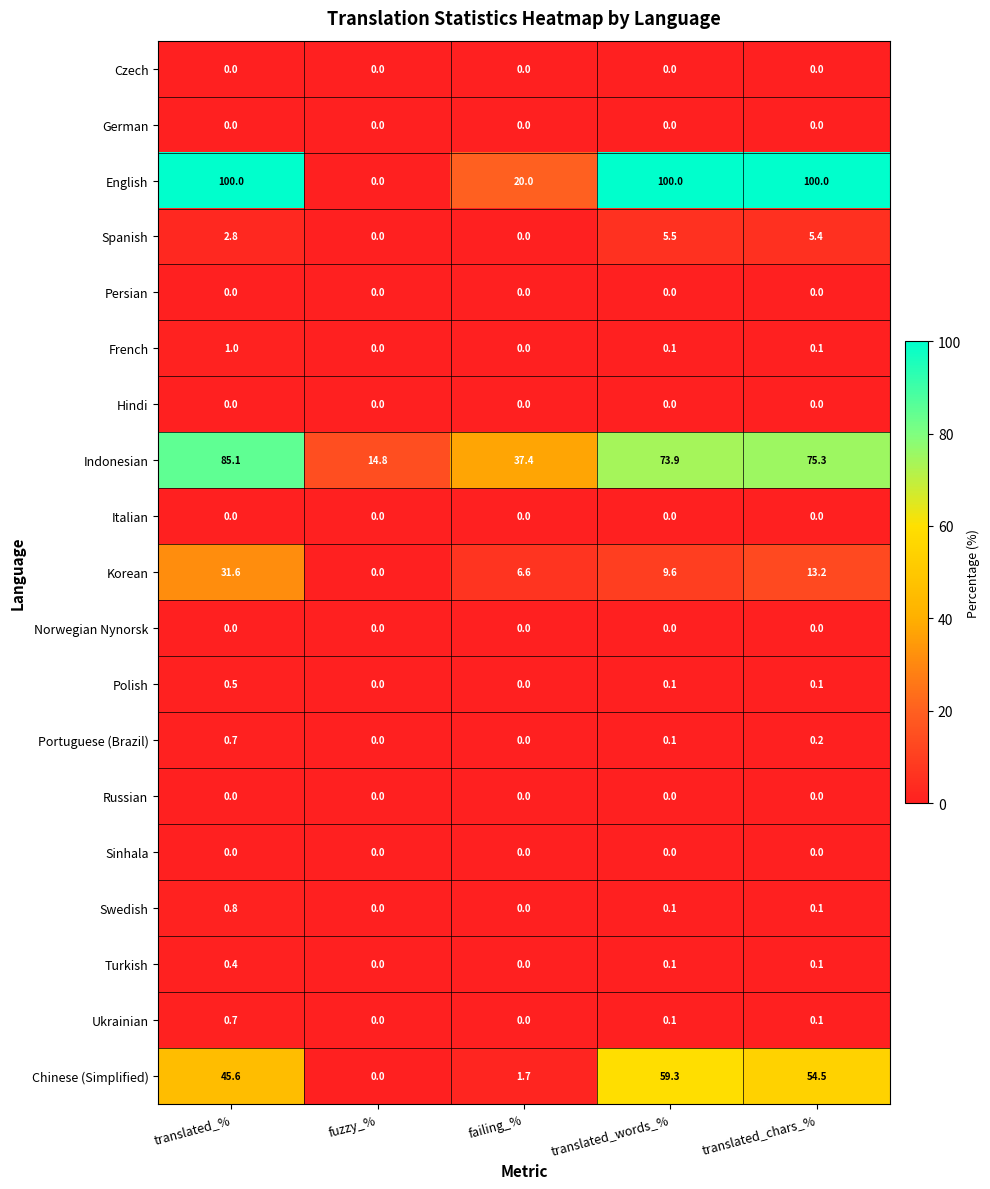

What is the difference between the Indonesian values at fuzzy_% and translated_%?

70.3